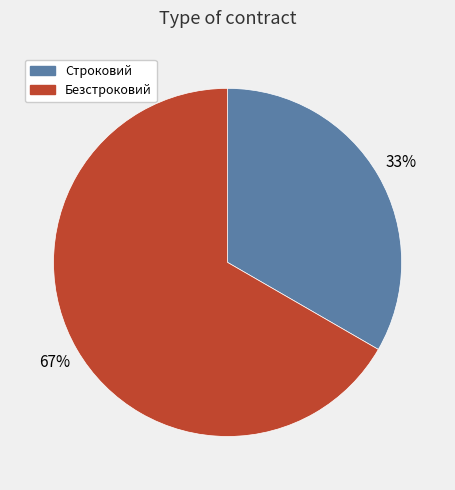

How many slices are in this pie chart?

2